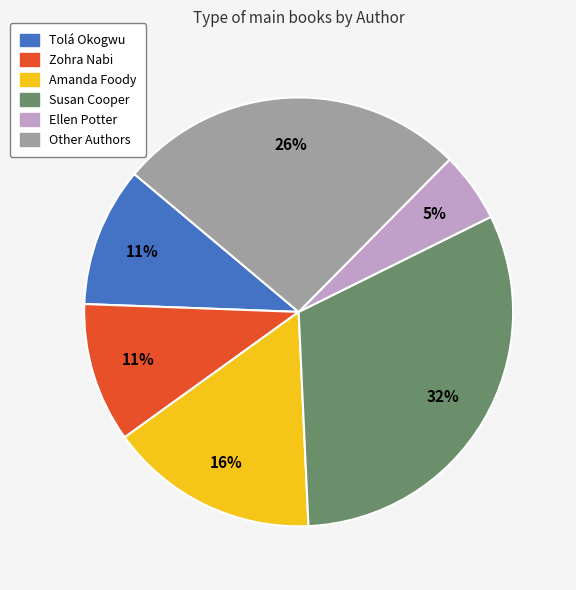

Which category has the biggest portion of the pie?

Susan Cooper